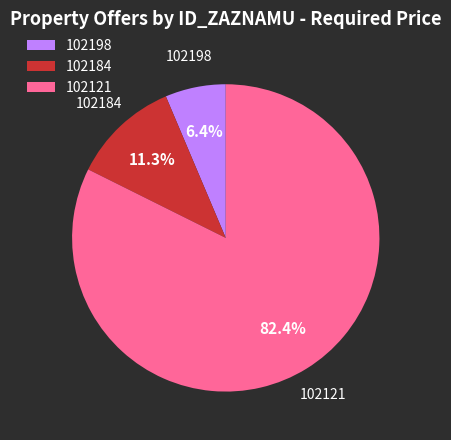

Combined, what portion of the pie is 102121 and 102184?

93.6%